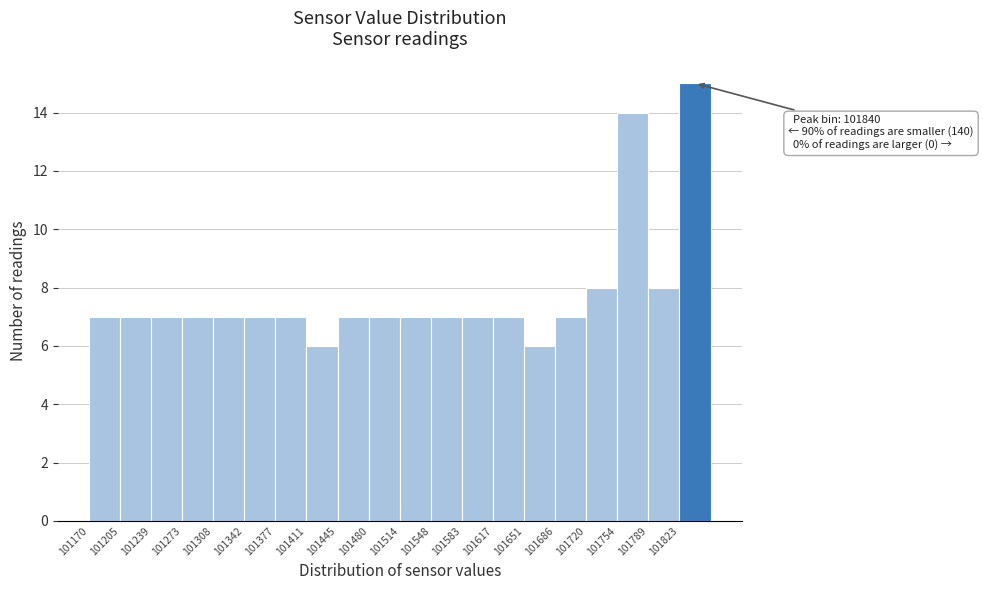

Over which range of the x-axis is the bar tallest?

101825 to 101855